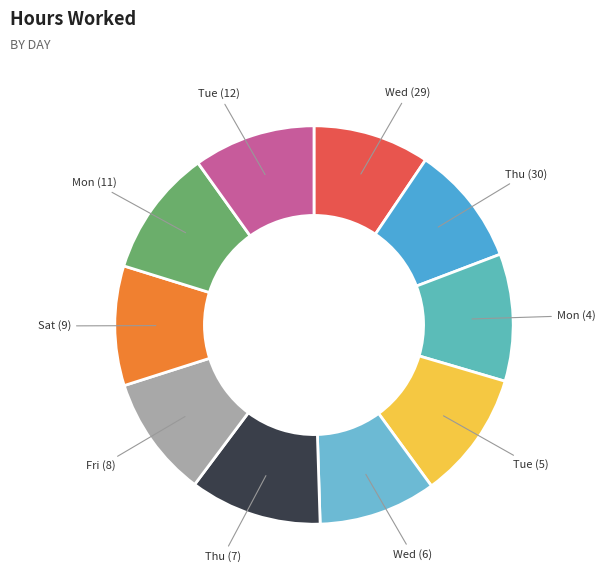

How many slices are in this pie chart?

10